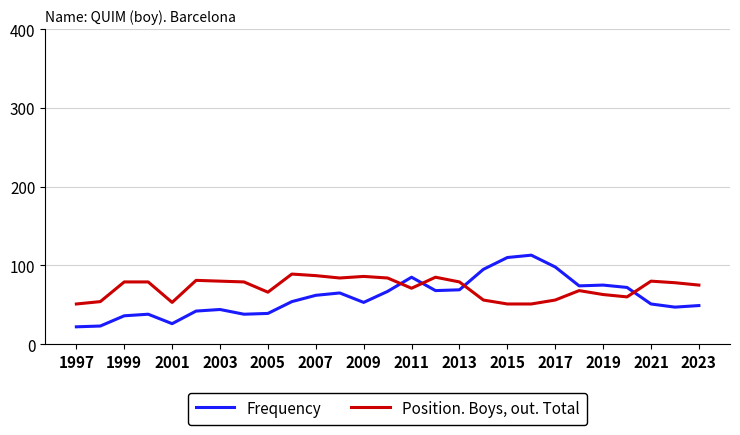

Which series has the widest spread of values?

Frequency